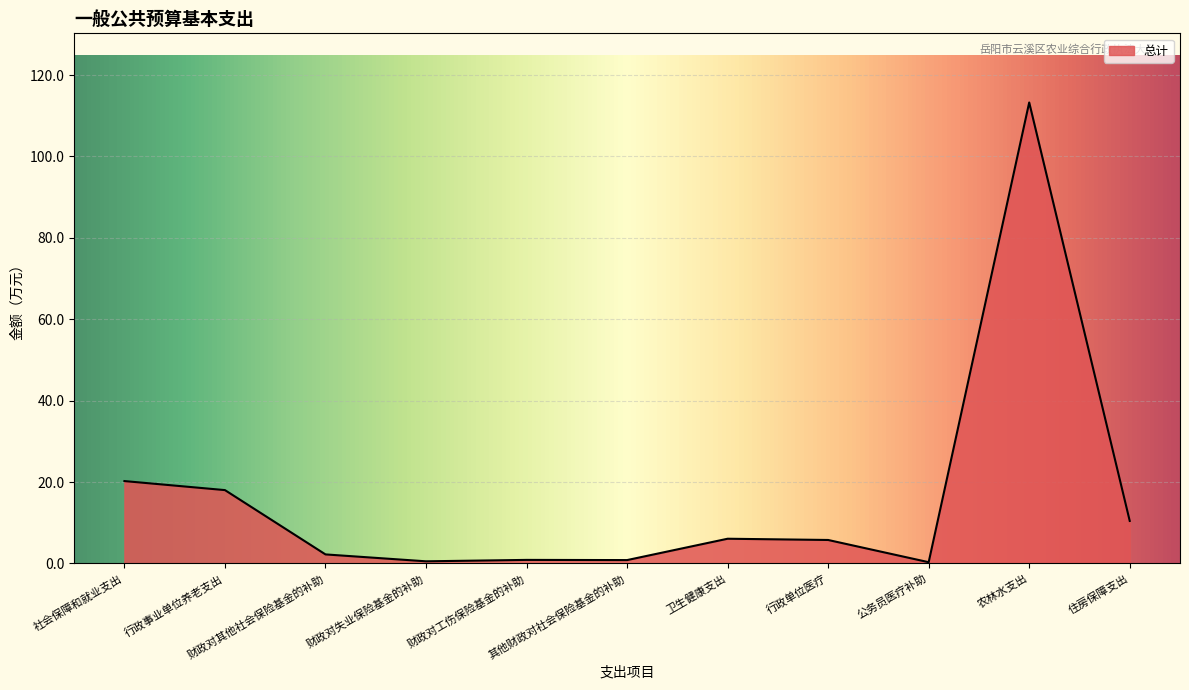

True or false: the data has more than 0 interior local peaks.

True